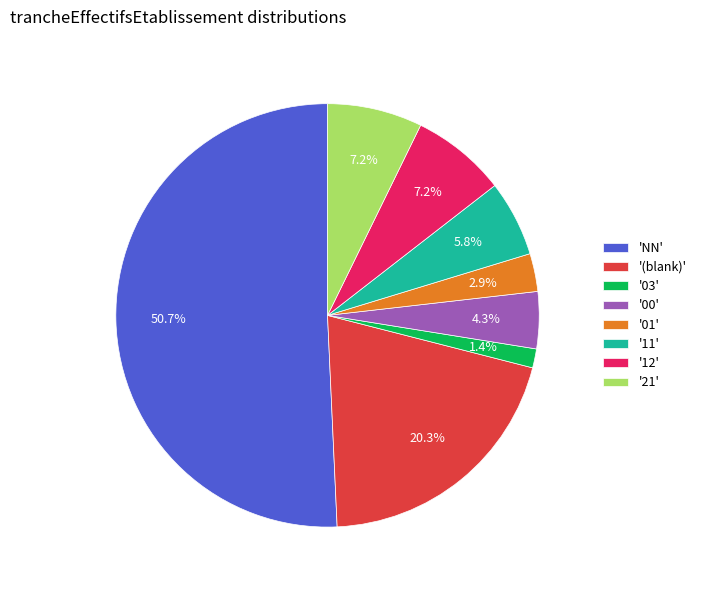

Is '01' the majority of the pie?

No